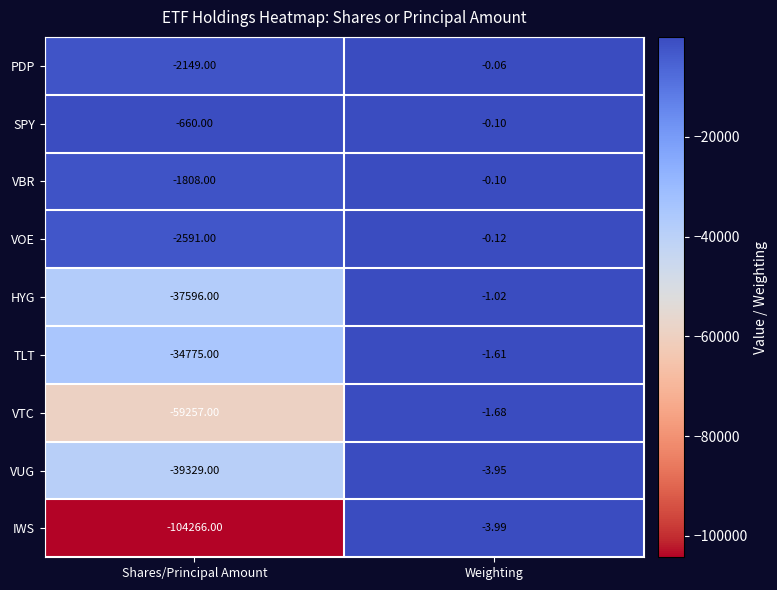

Is the value of VUG at Shares/Principal Amount greater than the value of HYG at Weighting?

No